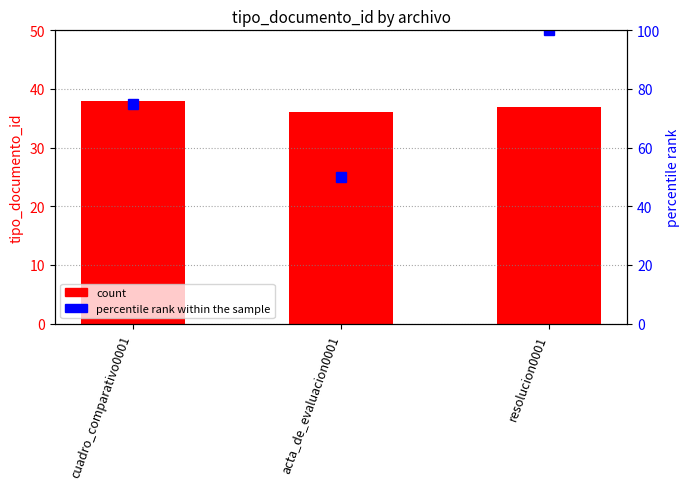

Count the number of data series in this chart.

1